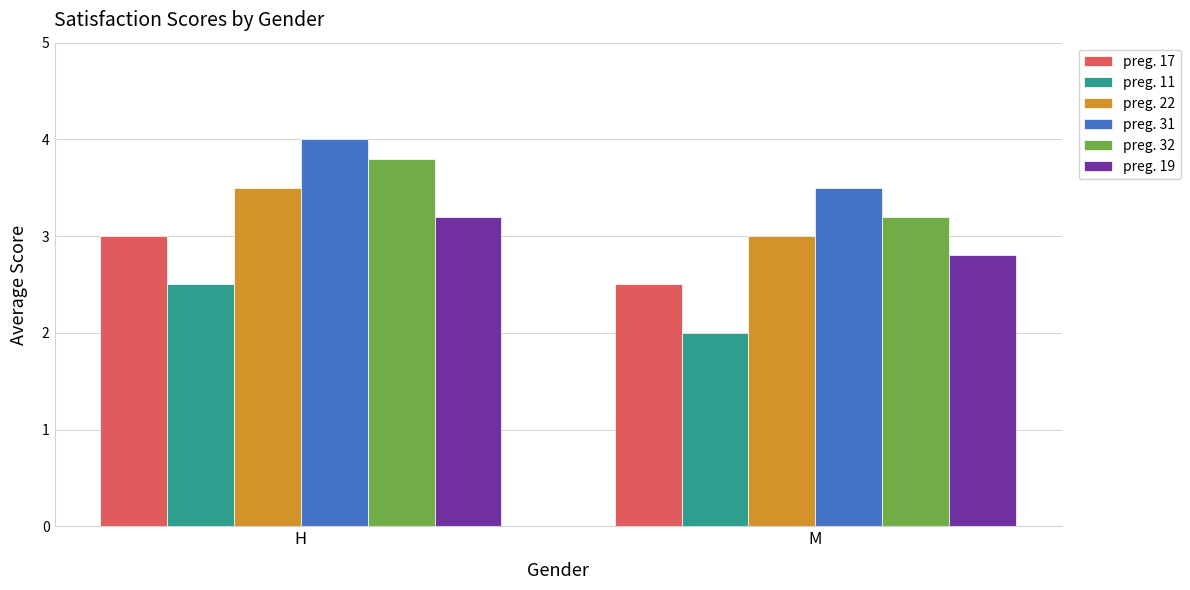

Reading left to right, extract all data points from this chart.

preg. 17: H=3.0	M=2.5
preg. 11: H=2.5	M=2.0
preg. 22: H=3.5	M=3.0
preg. 31: H=4.0	M=3.5
preg. 32: H=3.8	M=3.2
preg. 19: H=3.2	M=2.8